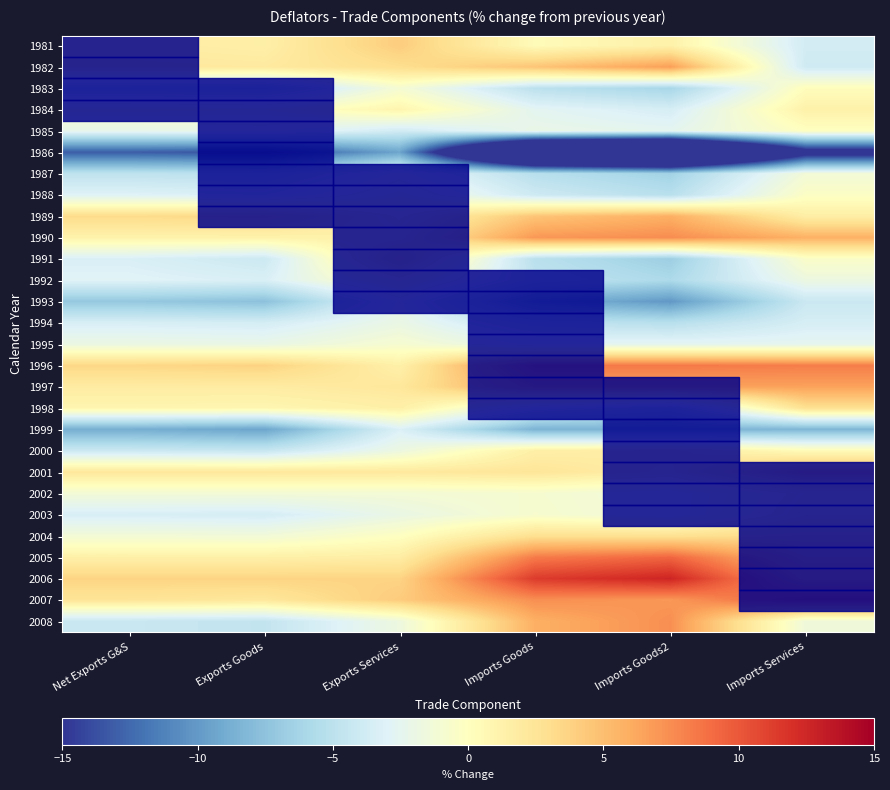

At Exports Goods, list the series in order from largest to smallest.

1996, 2006, 1989, 2001, 2007, 1982, 1997, 1981, 2005, 1990, 1998, 1984, 2002, 2004, 1985, 1995, 1988, 1992, 1994, 2003, 1991, 2000, 2008, 1987, 1983, 1993, 1999, 1986